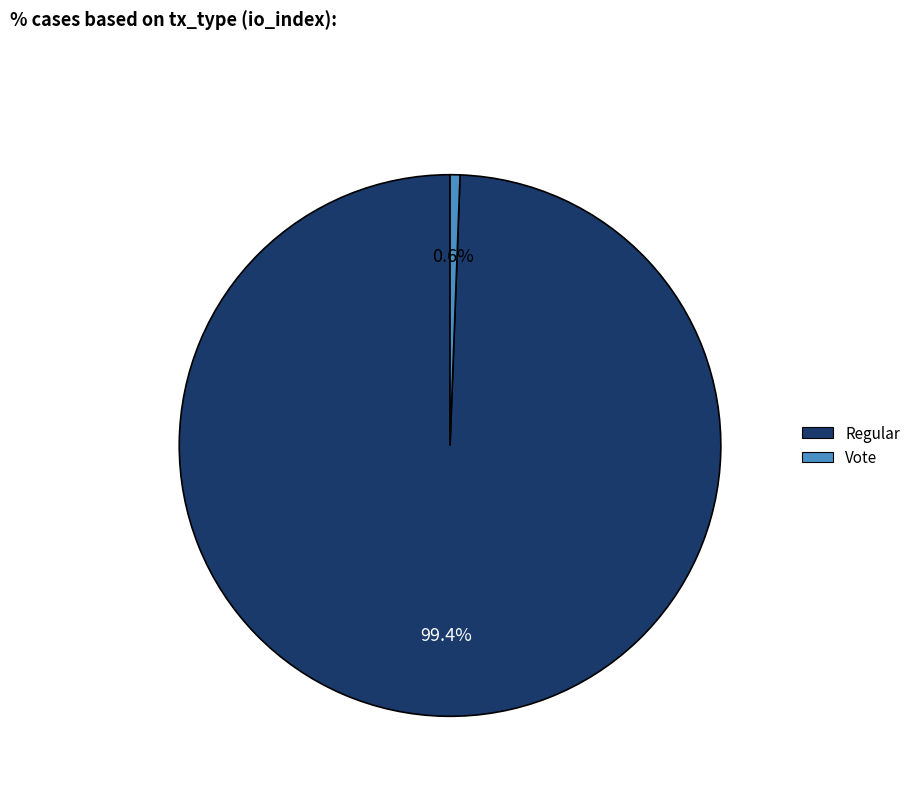

Is there any slice that represents more than half of the pie?

Yes